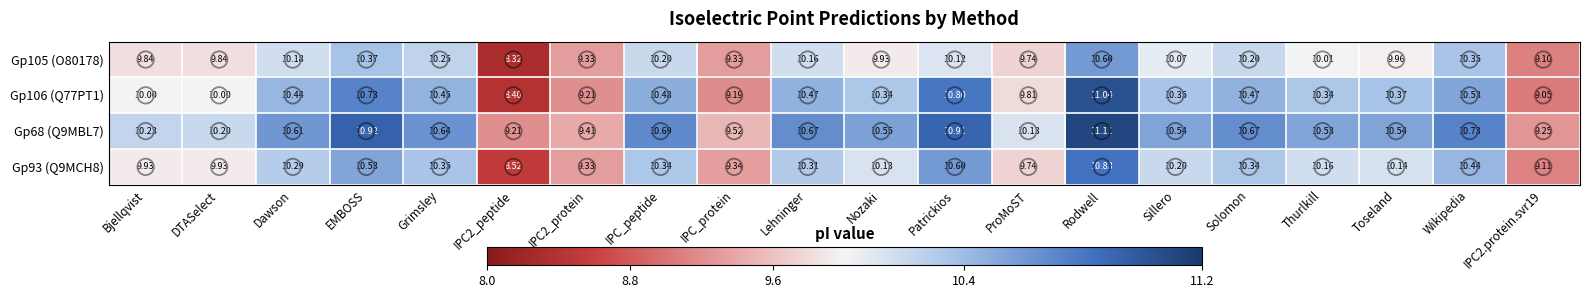

Is the value of Gp105 (O80178) at EMBOSS greater than the value of Gp106 (Q77PT1) at Solomon?

No